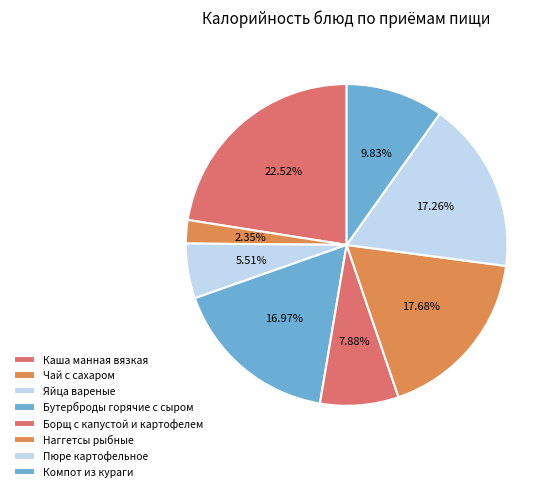

What percentage is the Яйца вареные slice, to the nearest percent?

6%